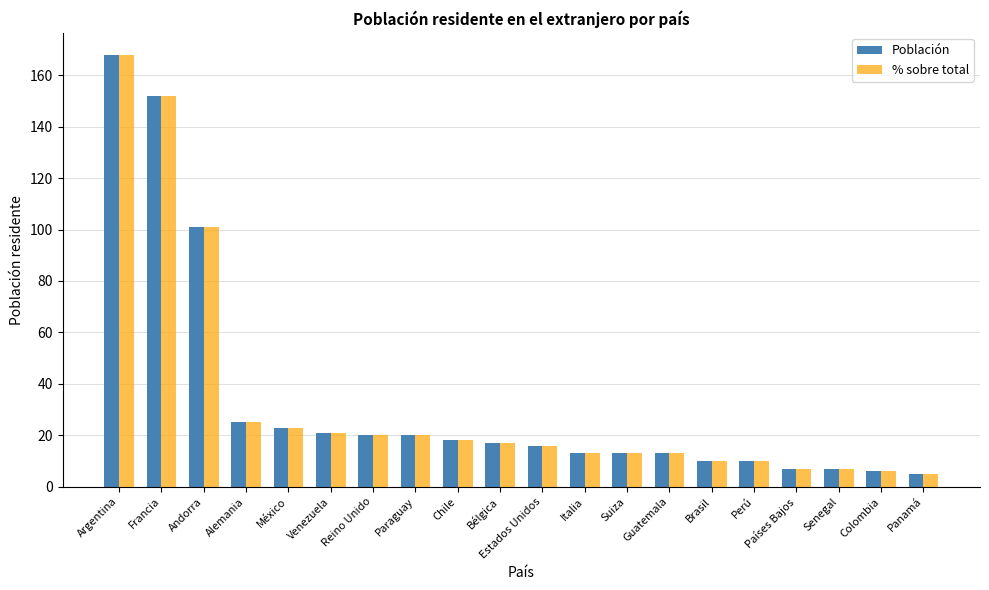

How many bars are there in total?

40